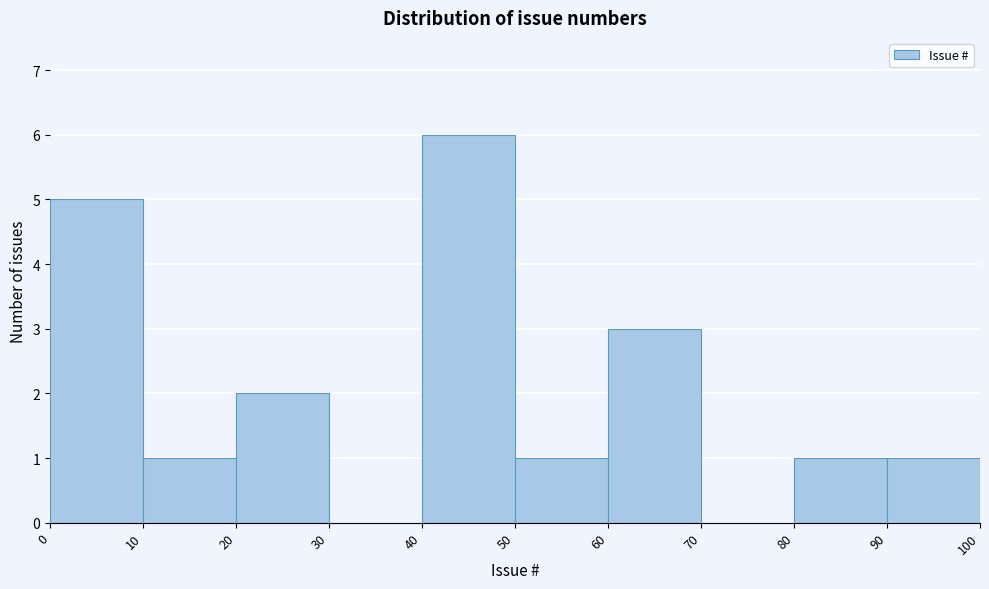

Which range on the x-axis has the tallest bar?

40 to 50